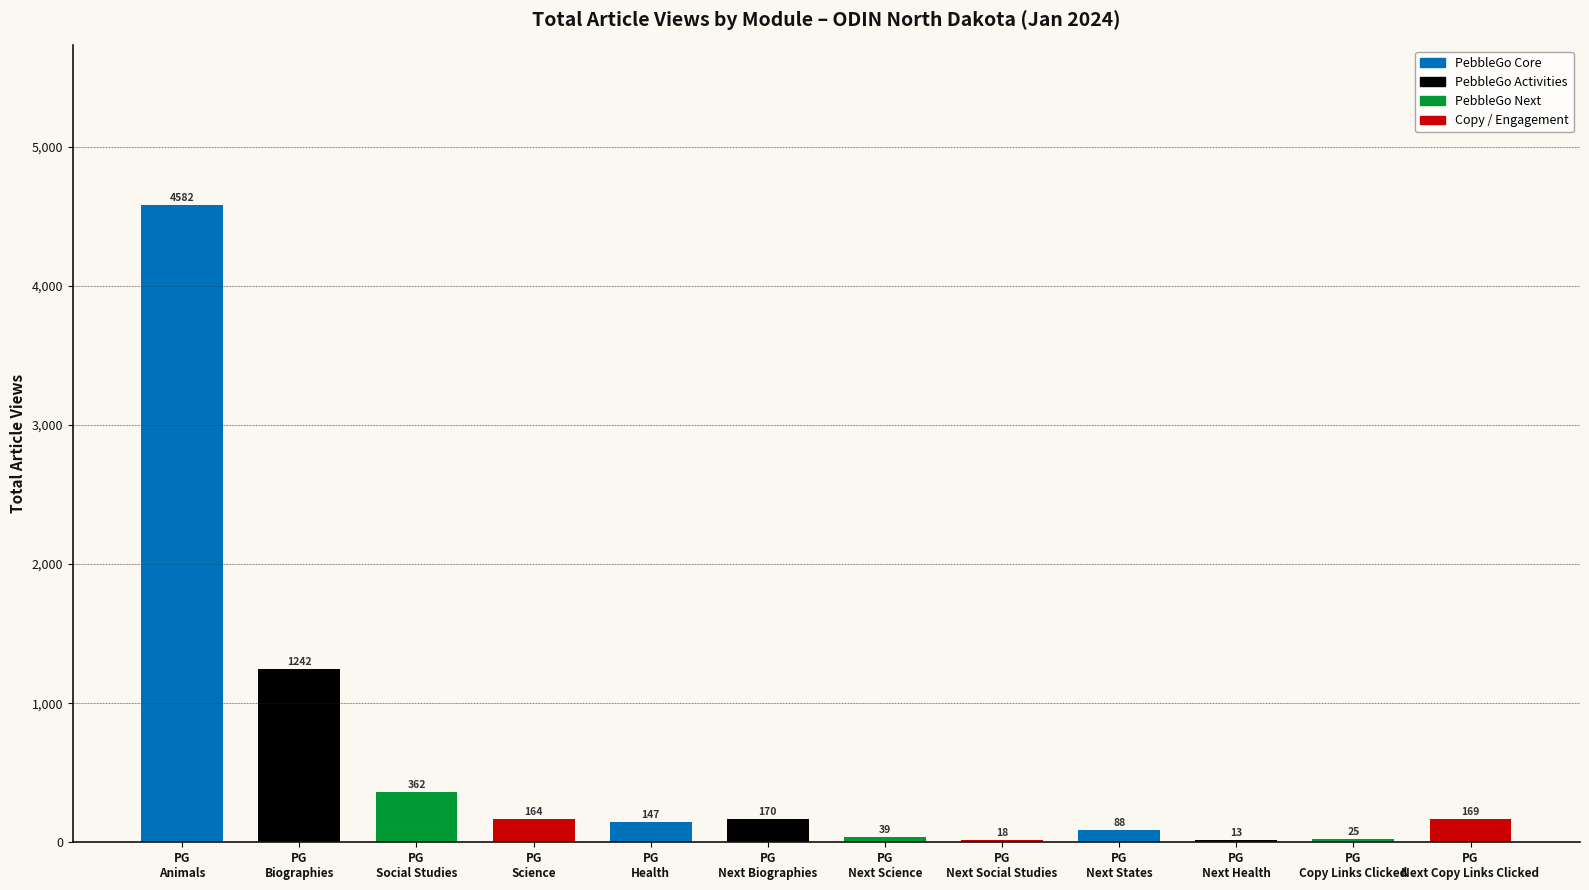

What is the change in value from PG
Social Studies to PG
Next Science?

-323